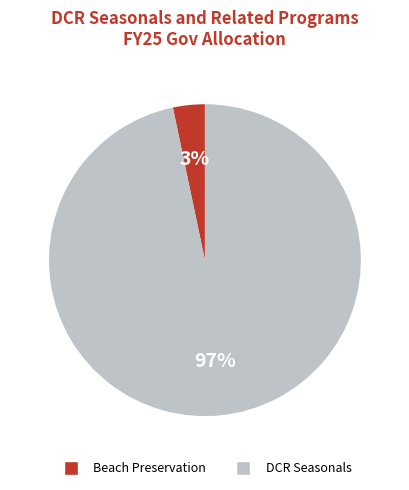

Combined, do Beach Preservation and DCR Seasonals account for over 50%?

Yes